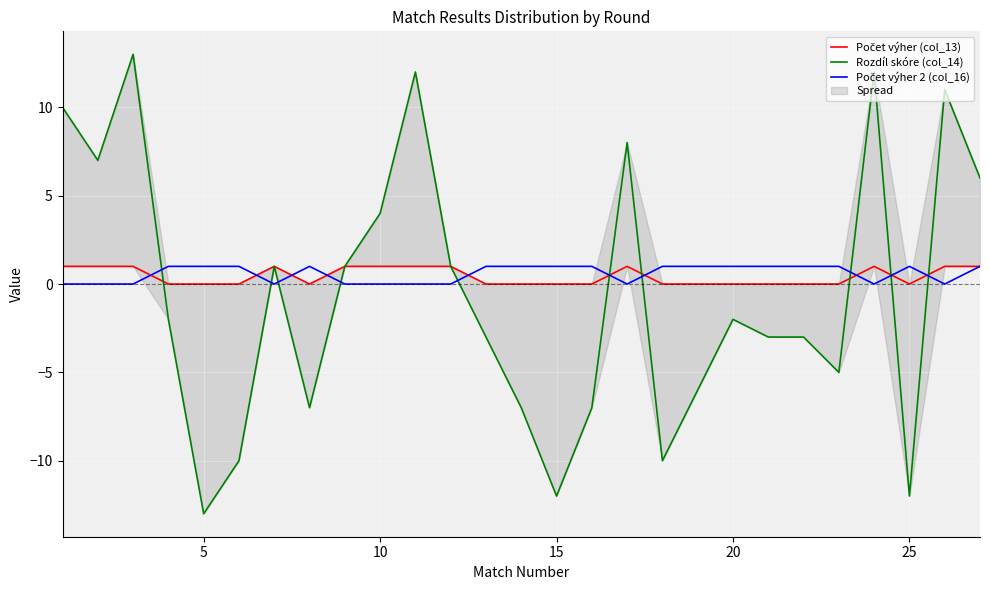

At how many categories does at least one series exceed 0?

27